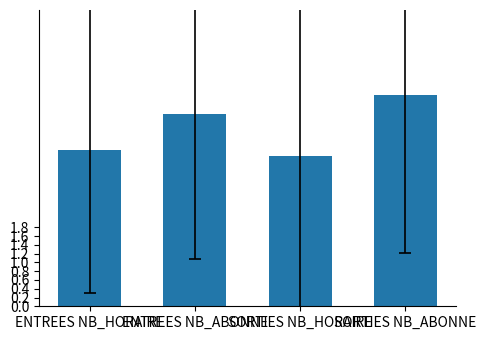

Which has a higher value, SORTIES NB_HORAIRE or ENTREES NB_HORAIRE?

ENTREES NB_HORAIRE